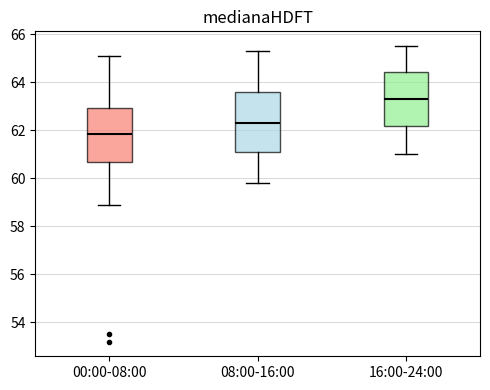

Which box's median line is the lowest?

00:00-08:00